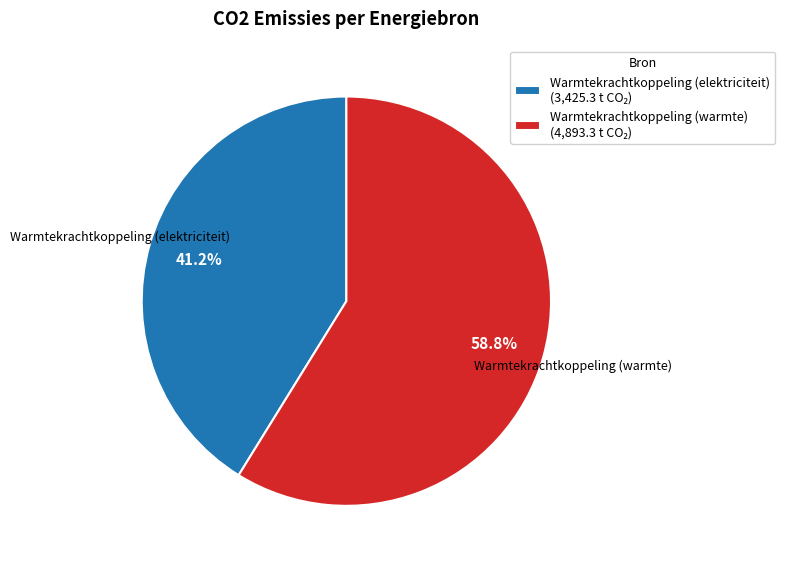

Does any single category account for the majority?

Yes